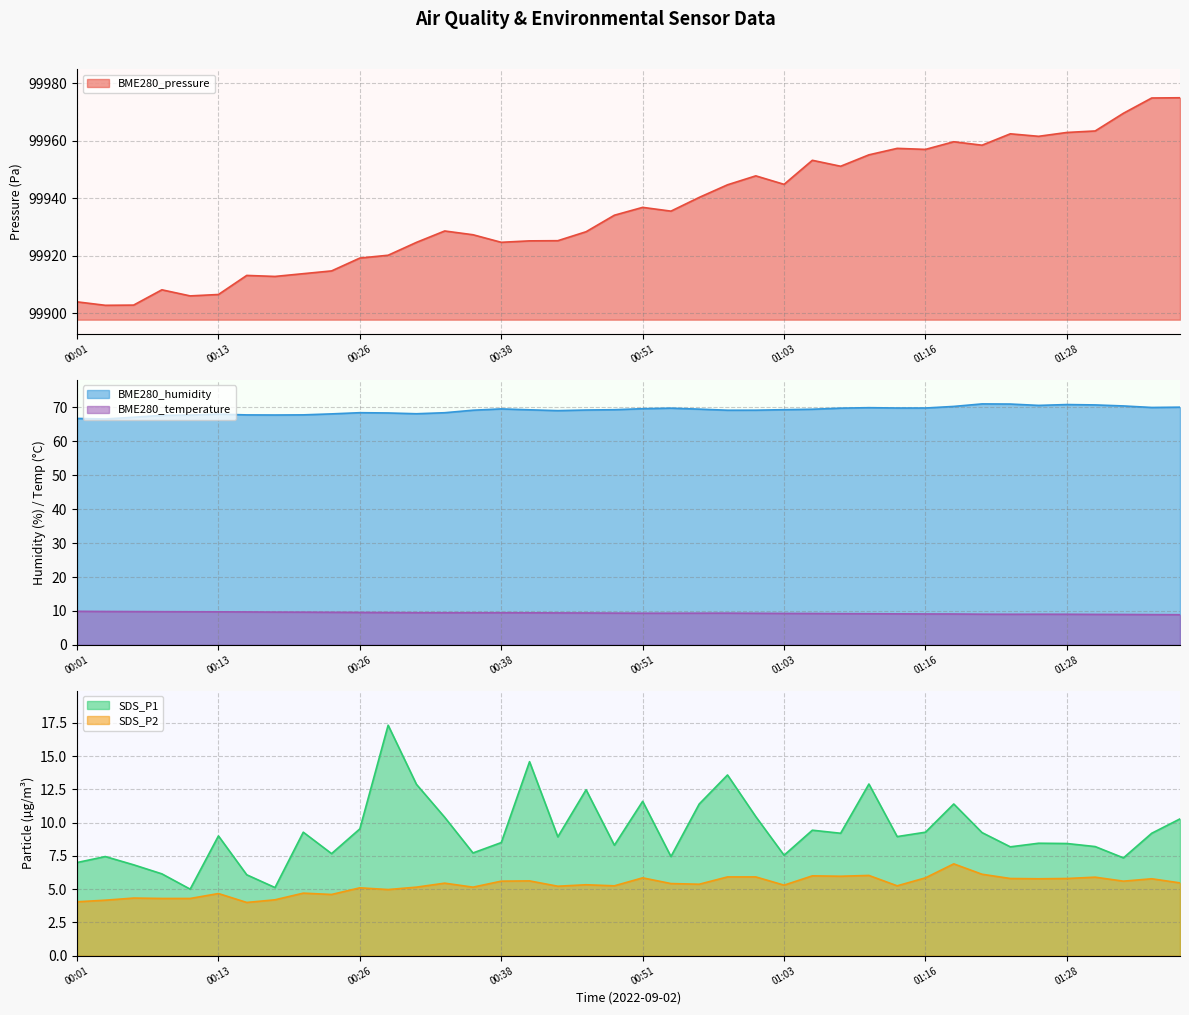

What is the lowest value of the BME280_temperature series?

8.9